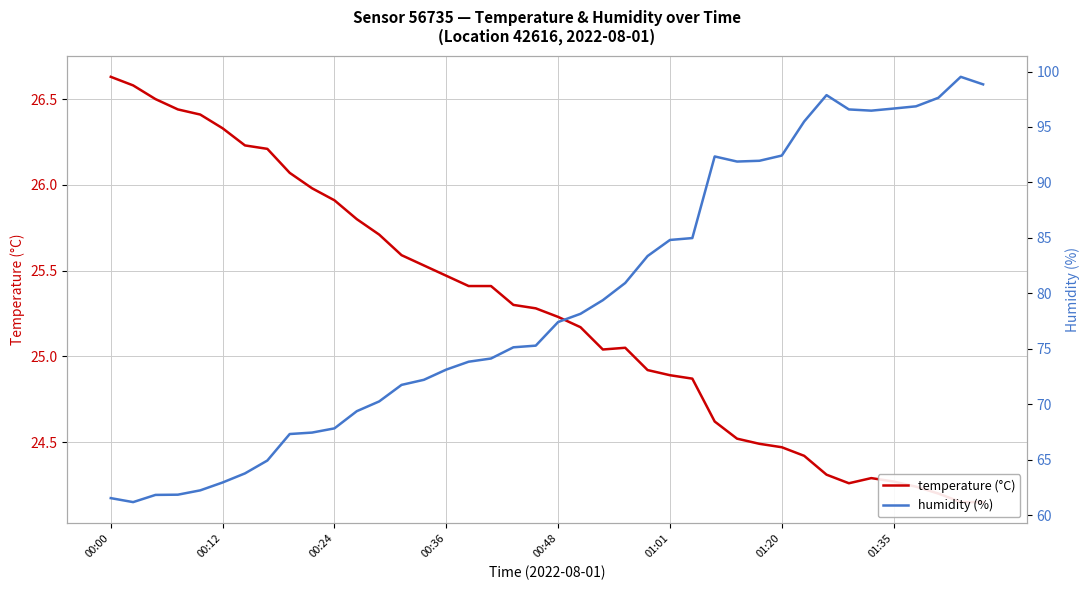

What value does the humidity (%) series have at 19?

75.3